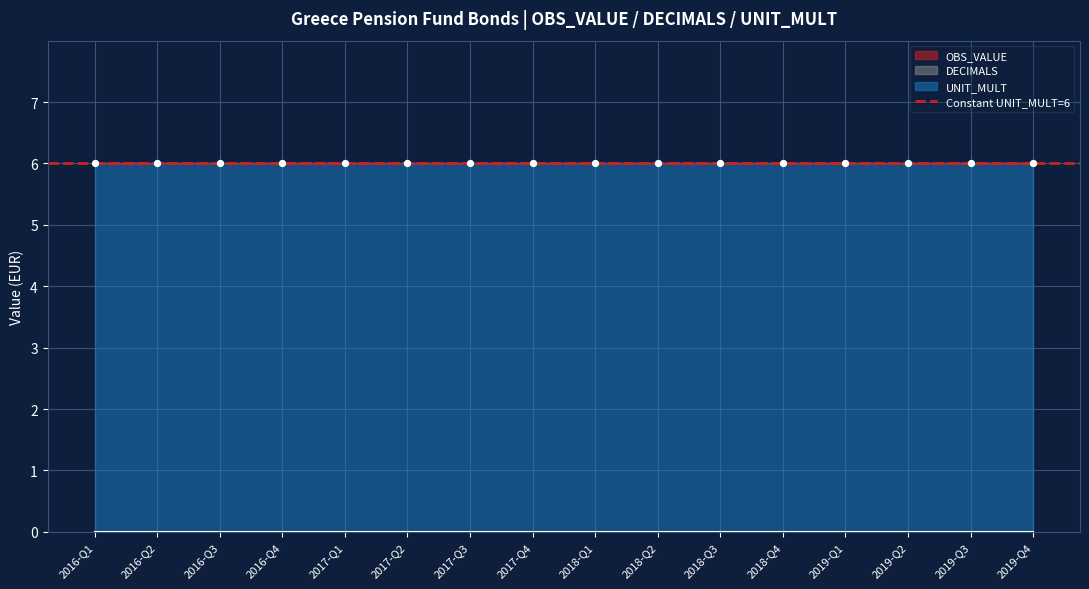

What is the total value across all series at 2018-Q3?

6